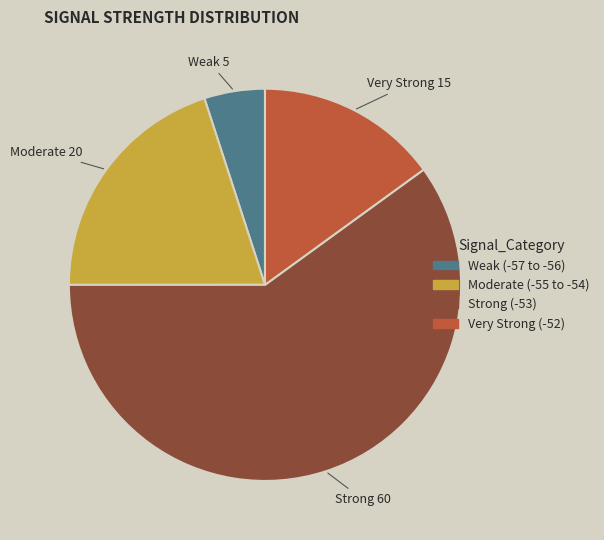

Which has a higher value, Strong 60 or Moderate 20?

Strong 60